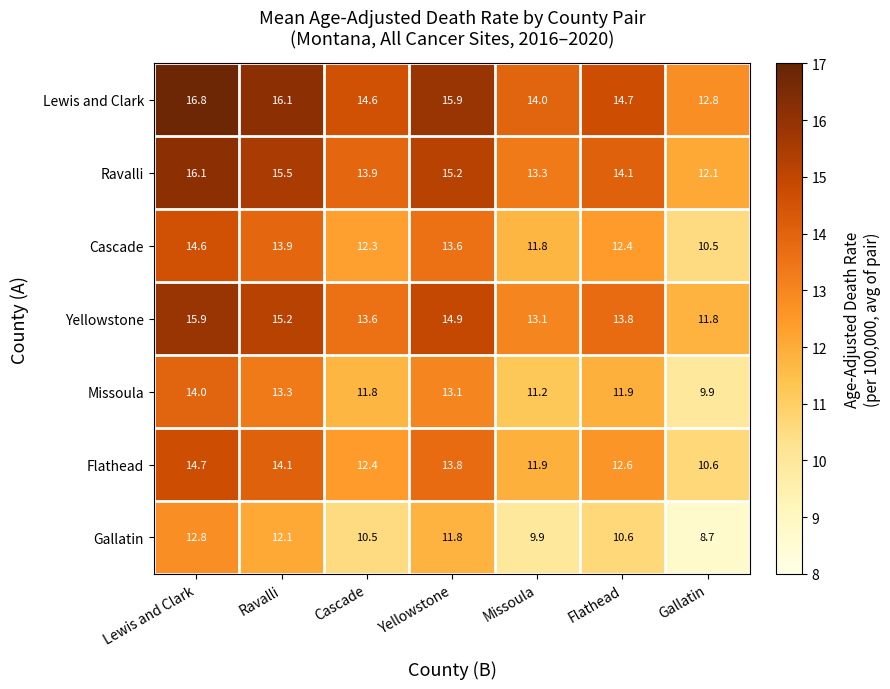

What is the difference between the highest and lowest values at Cascade?

4.1